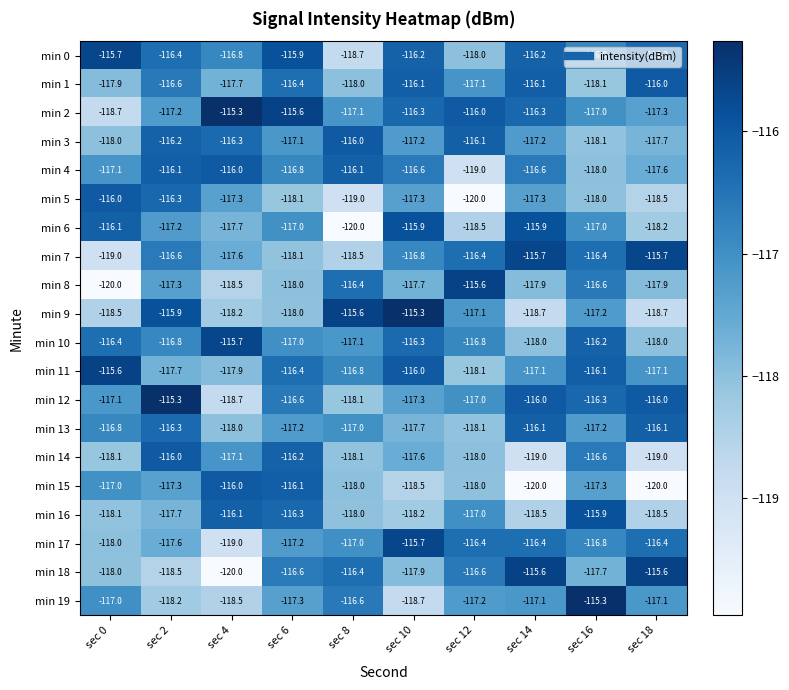

At which label does min 18 first exceed -116?

sec 14